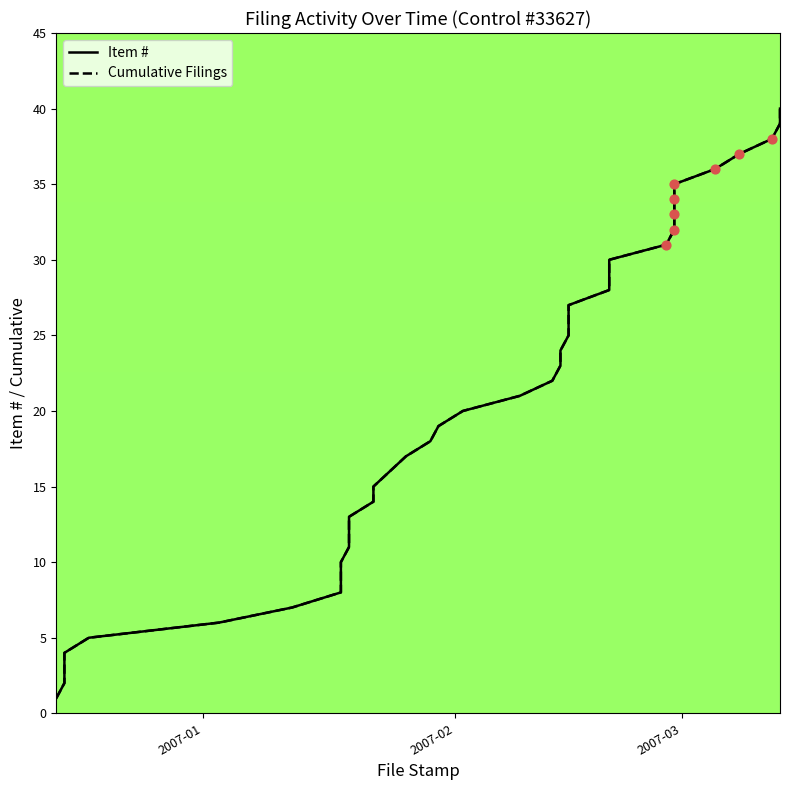

Which series has the largest total across all categories?

Item #